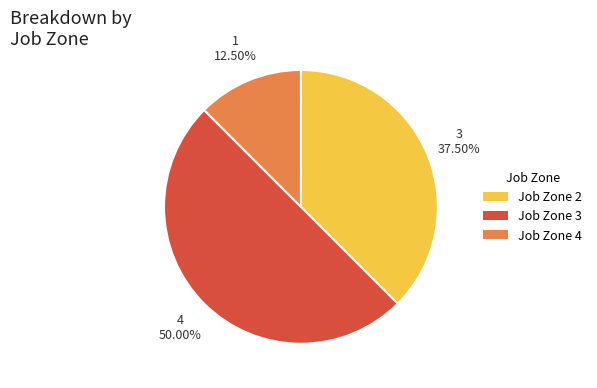

Do Job Zone 4 and Job Zone 3 together represent more than half of the pie?

Yes